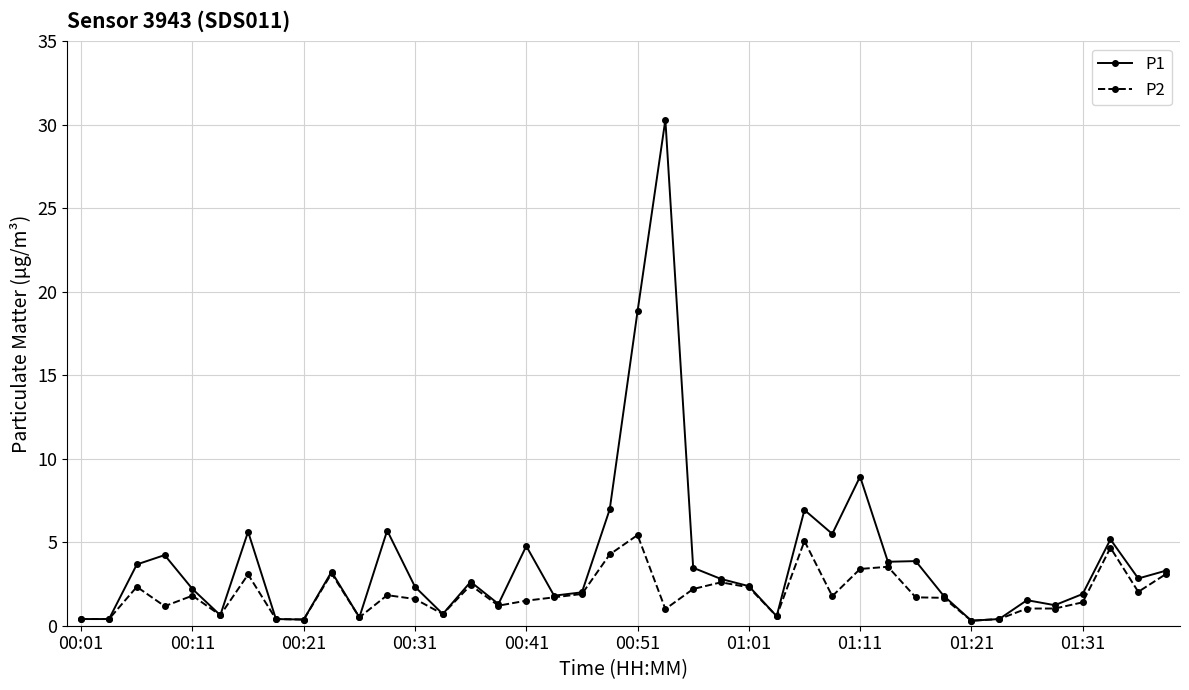

True or false: P2 has more than 2 points higher than both neighbors.

True